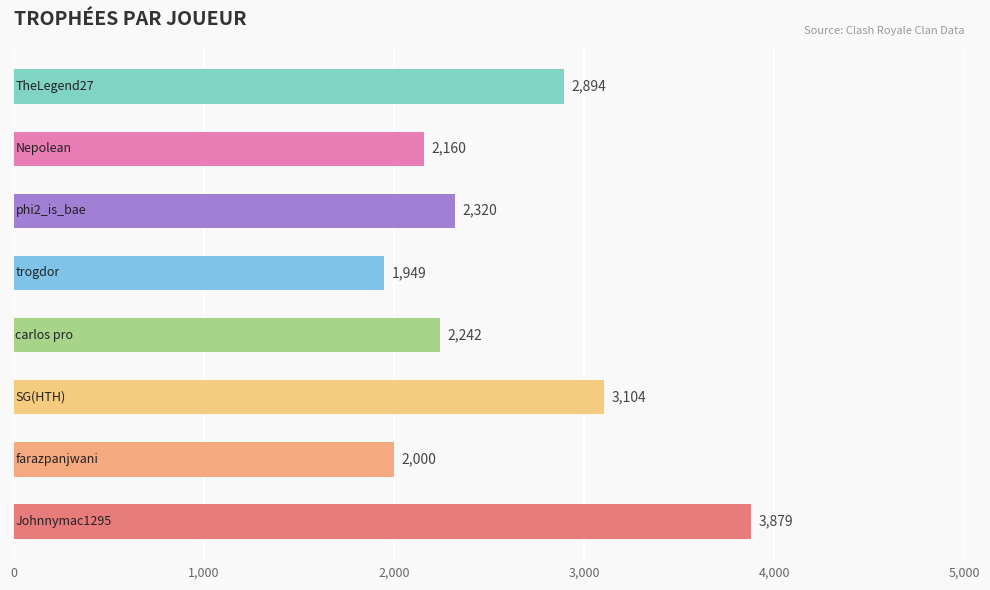

How many bars are there in total?

8